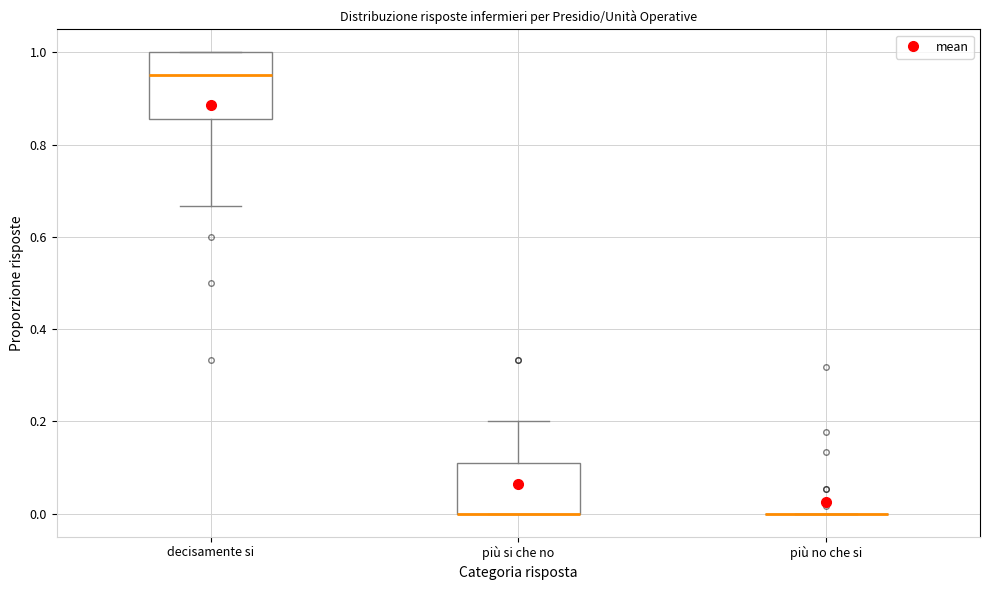

Reading left to right, read every box against the y-axis: the position of its median line, the range the box covers, and the ends of its whiskers. The values are not printed on the chart, so give them approximately, as read against the axis.

decisamente si: median 0.96, box 0.86 to 1.00, whiskers 0.66 to 1.00
più si che no: median 0.00 (drawn on the box's lower edge), box 0.00 to 0.10, whiskers 0.00 to 0.20
più no che si: box collapsed to a line at 0.00, whiskers 0.00 to 0.00